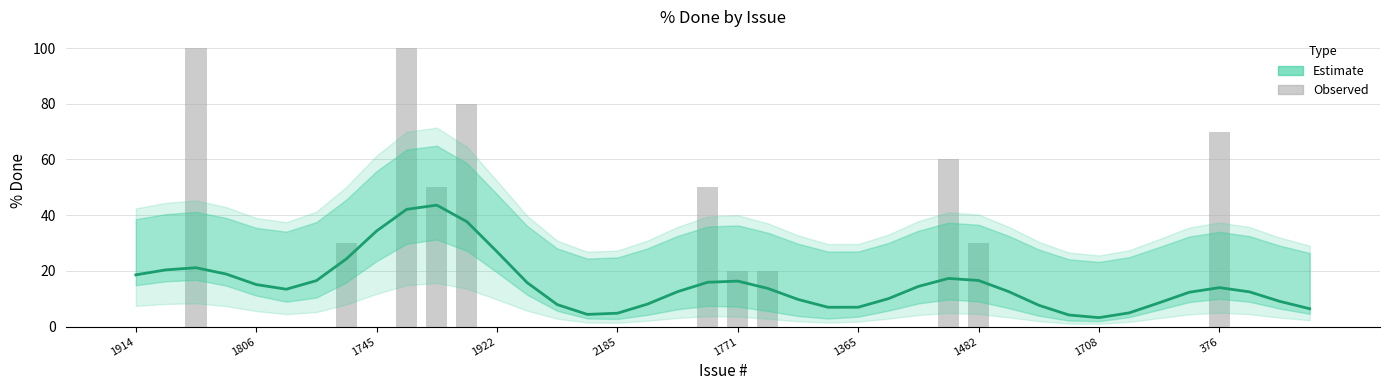

Does the chart contain stacked bars?

No